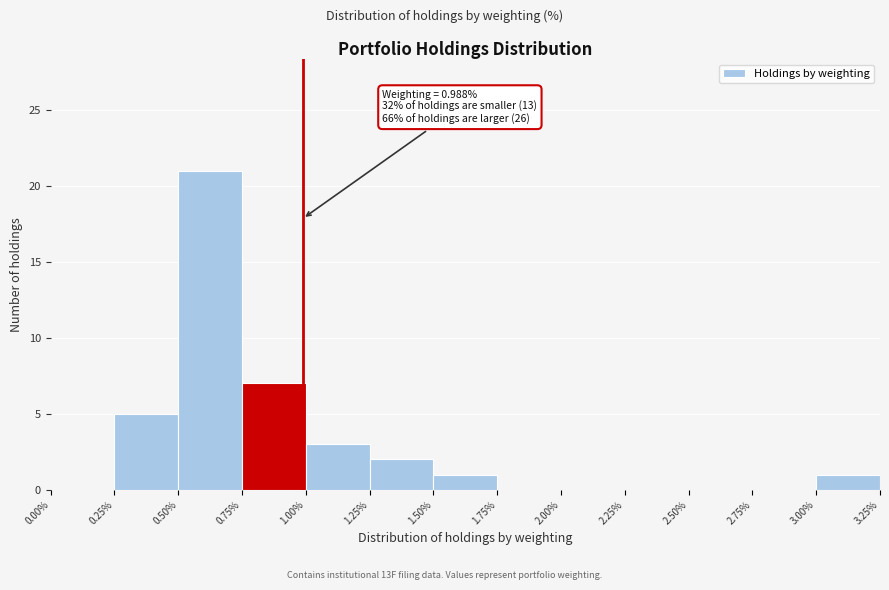

Over which range of the x-axis is the bar tallest?

0.50% to 0.75%